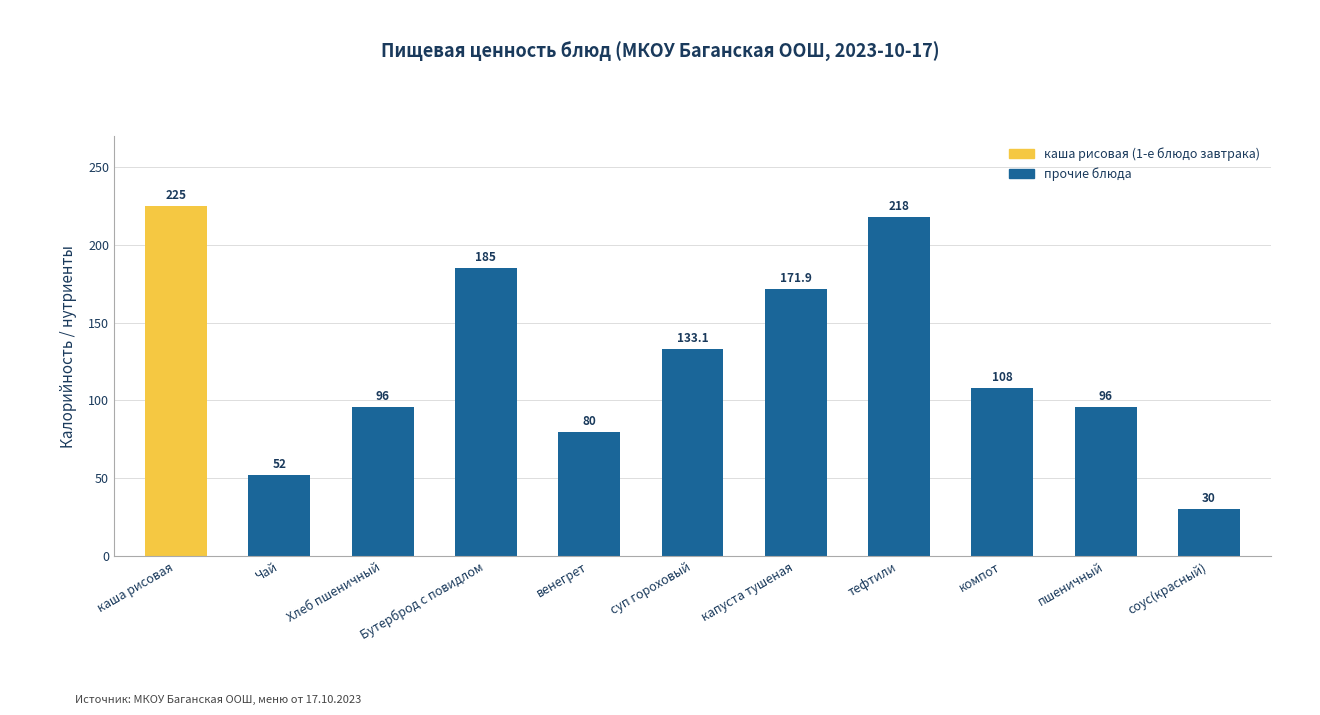

What value does the data have at Бутерброд с повидлом?

185.0